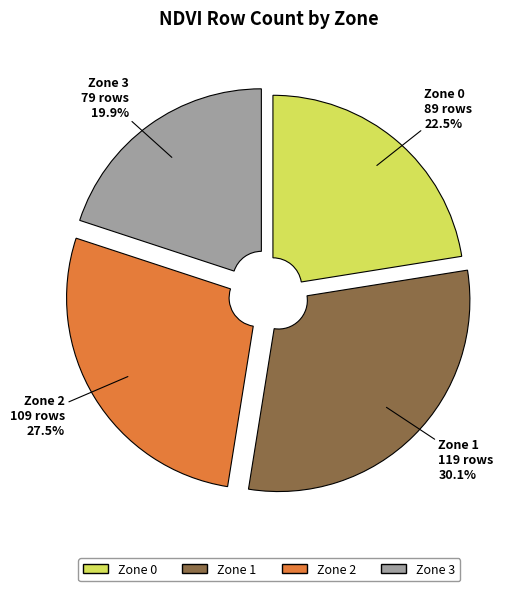

Which category has the biggest portion of the pie?

Zone 1